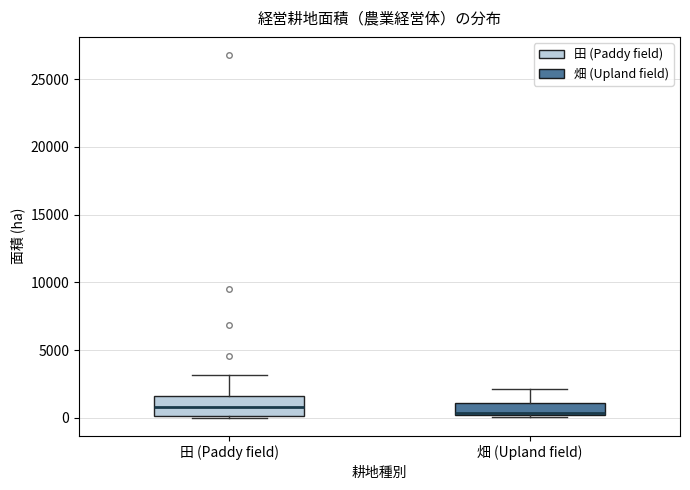

Comparing the boxes themselves (not the whiskers), which one is the tallest?

田 (Paddy field)